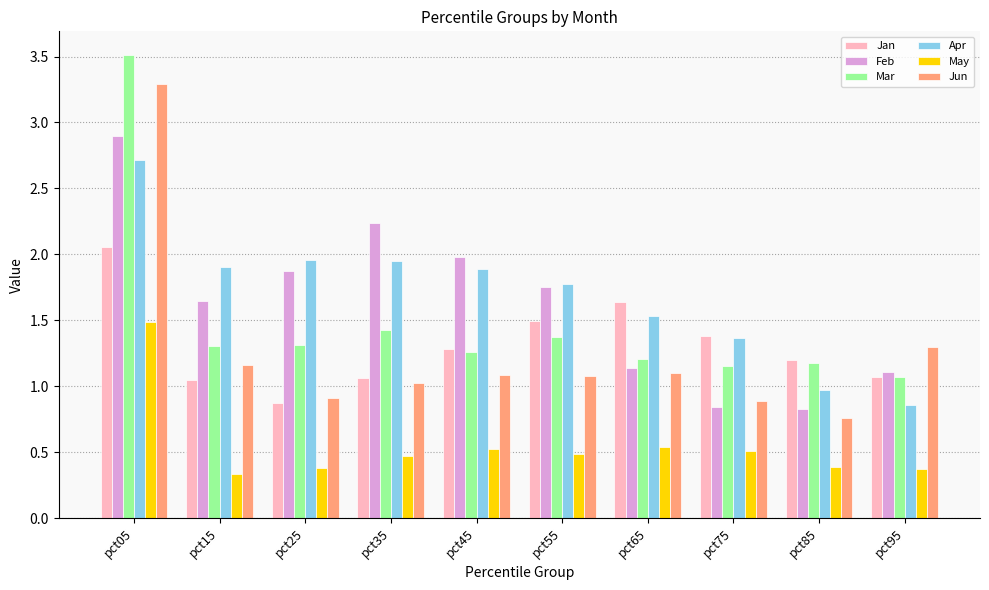

What is the sum of all May values?

5.5